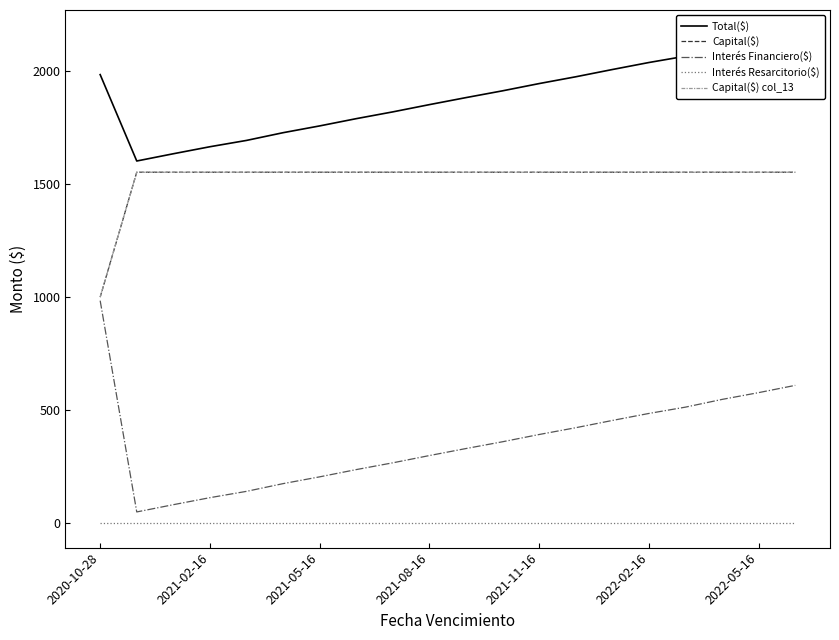

The Capital($) series shows 2434.4 at 13. True or false?

False